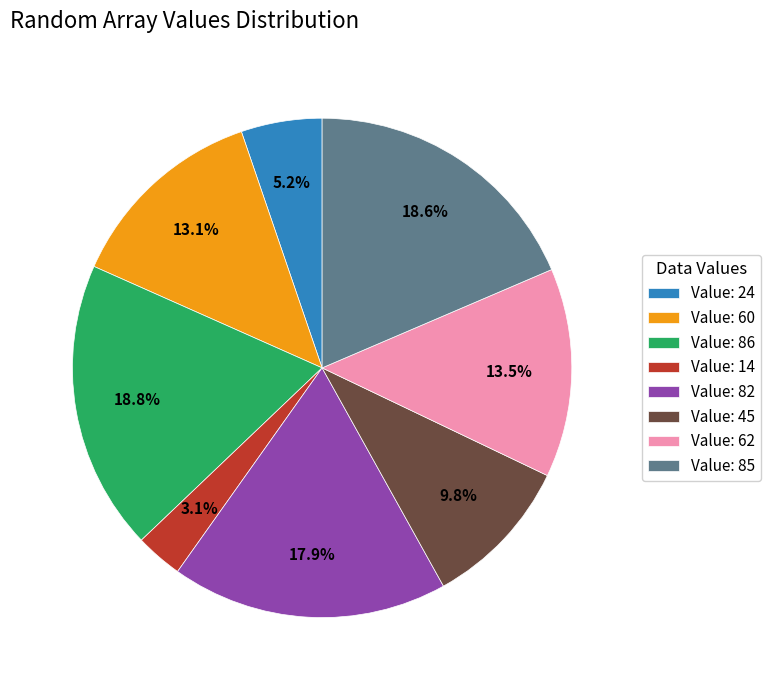

Which slice is the smallest?

Value: 14